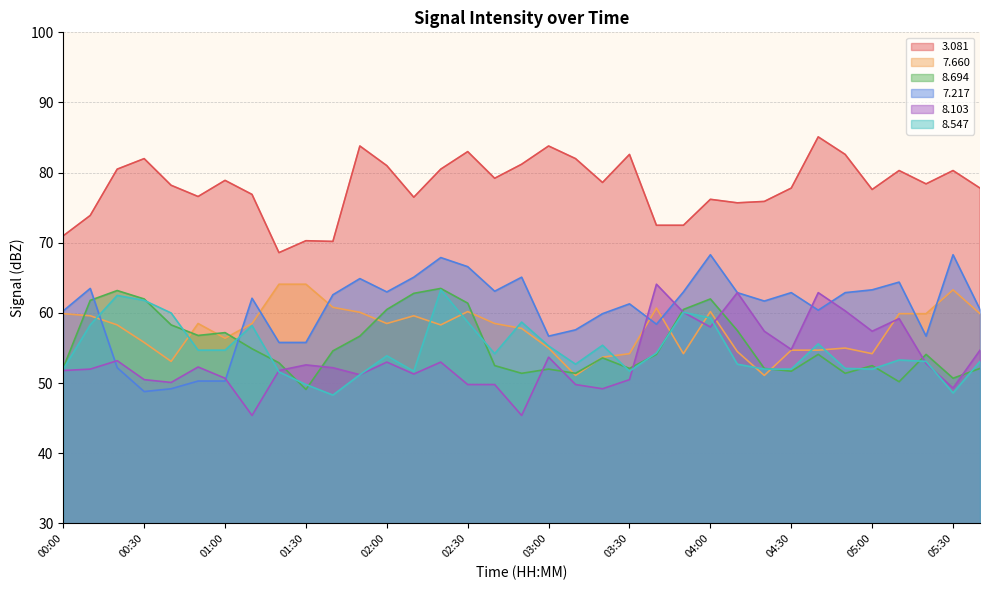

The   3.081 series shows 53.0 at 04:50. True or false?

False